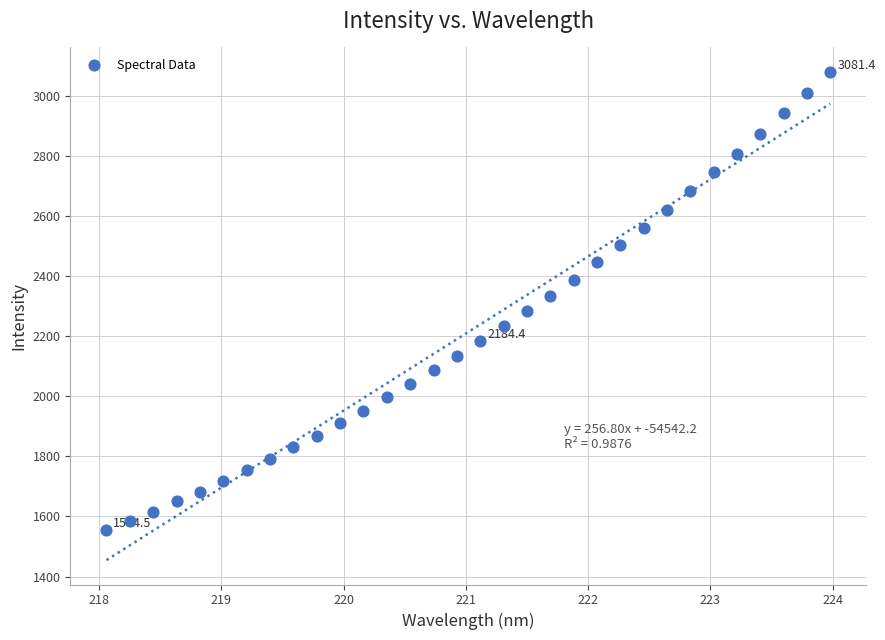

What is the range of Y values (max minus min)?

1526.9